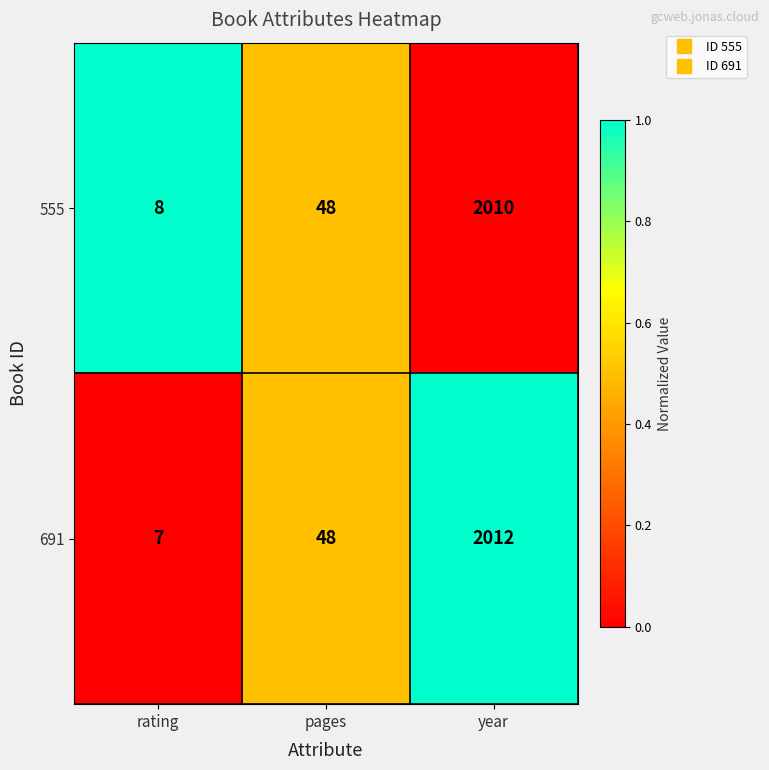

What is the difference between the 555 values at rating and pages?

40